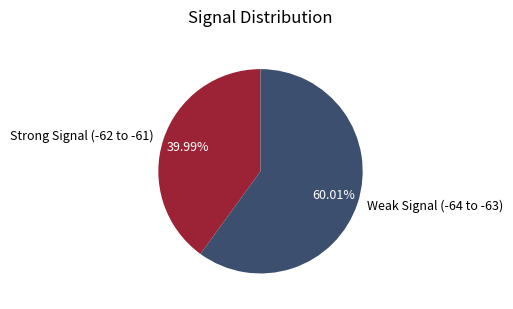

What is the ratio of the value at Strong Signal (-62 to -61) to the value at Weak Signal (-64 to -63)?

0.7